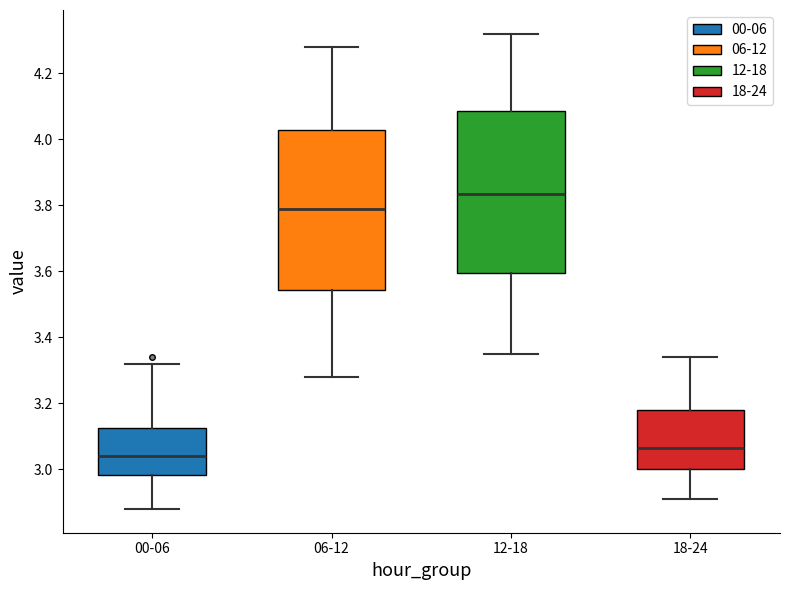

Reading left to right, transcribe this box plot: for each box, give where its median line is, the range the box spans, and where its two whiskers end, as read against the y-axis. The values are not printed on the chart, so give them approximately, as read against the axis.

00-06: median 3.04, box 2.98 to 3.12, whiskers 2.88 to 3.32
06-12: median 3.80, box 3.54 to 4.02, whiskers 3.28 to 4.28
12-18: median 3.84, box 3.60 to 4.08, whiskers 3.36 to 4.32
18-24: median 3.06, box 3.00 to 3.18, whiskers 2.92 to 3.34